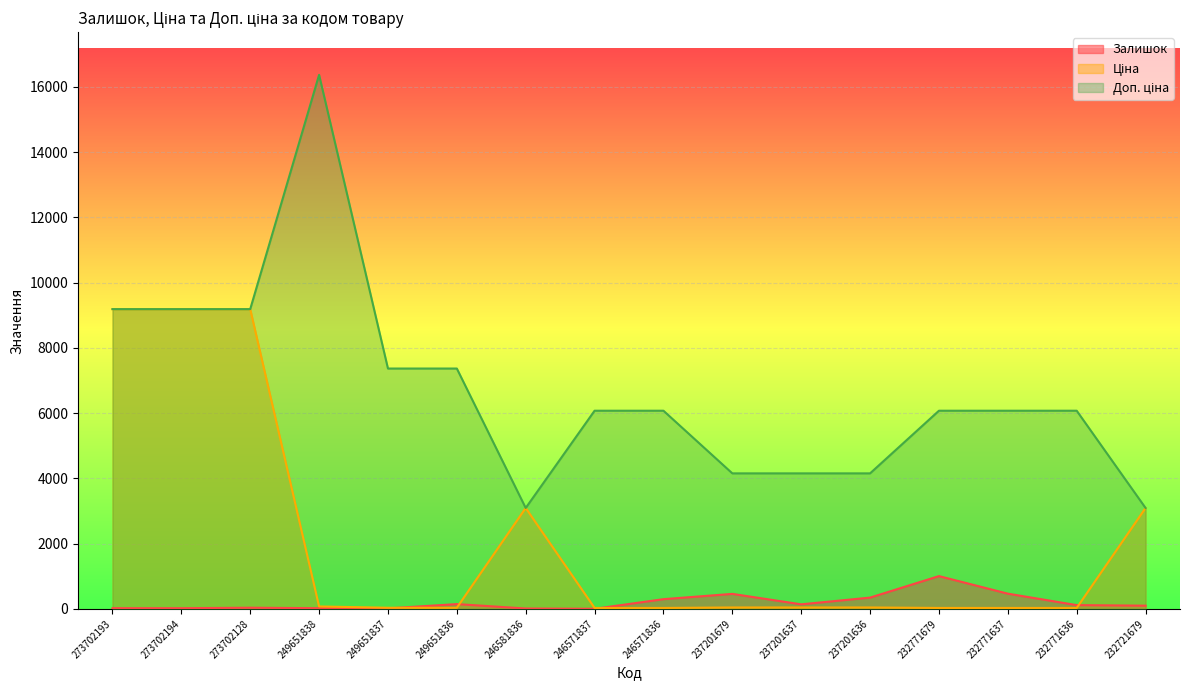

What is the label of the 8th point from the right?

246571836